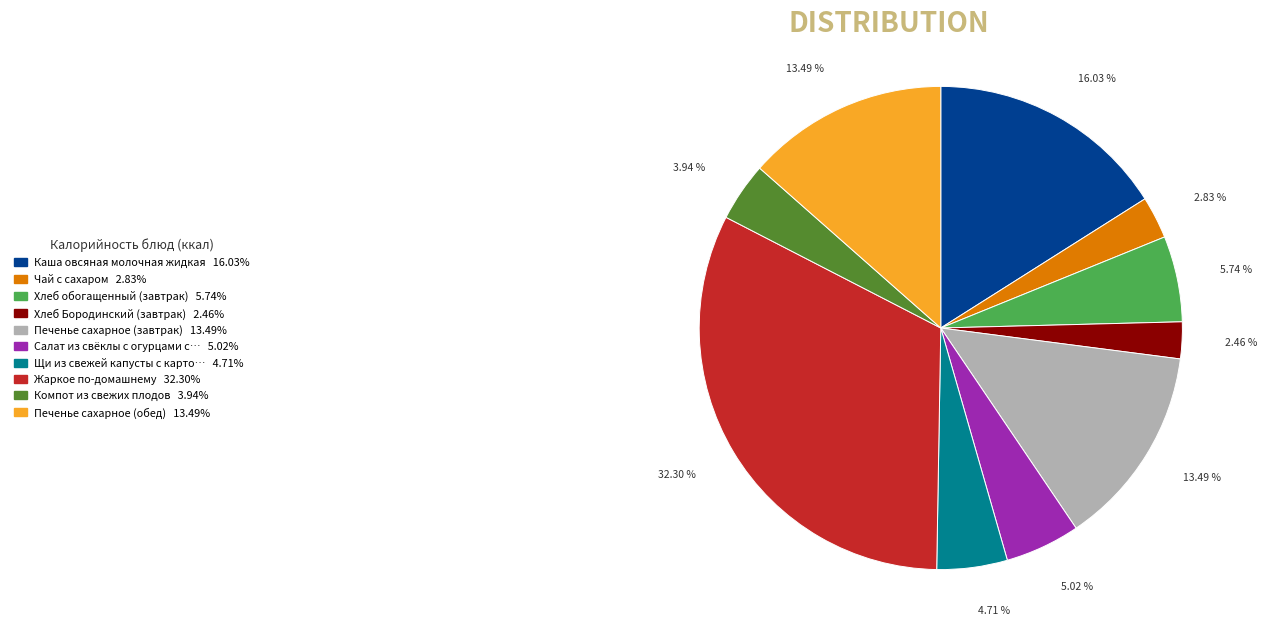

Does any single category account for the majority?

No